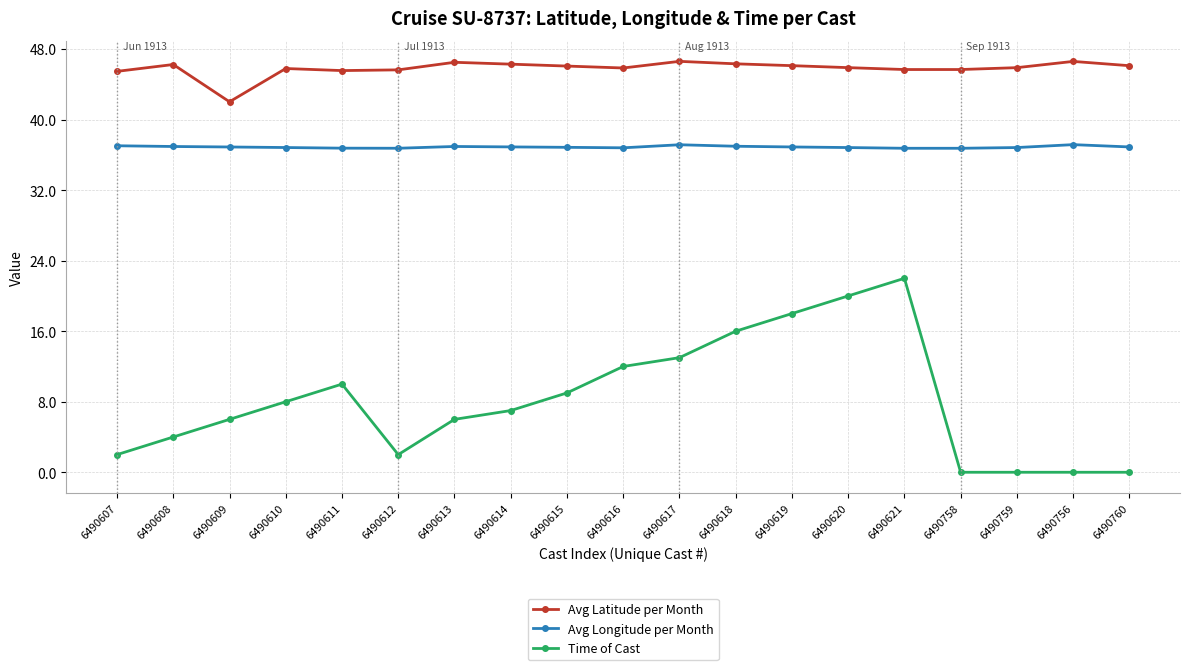

The value of Time of Cast at 6490619 is 29.2. True or false?

False